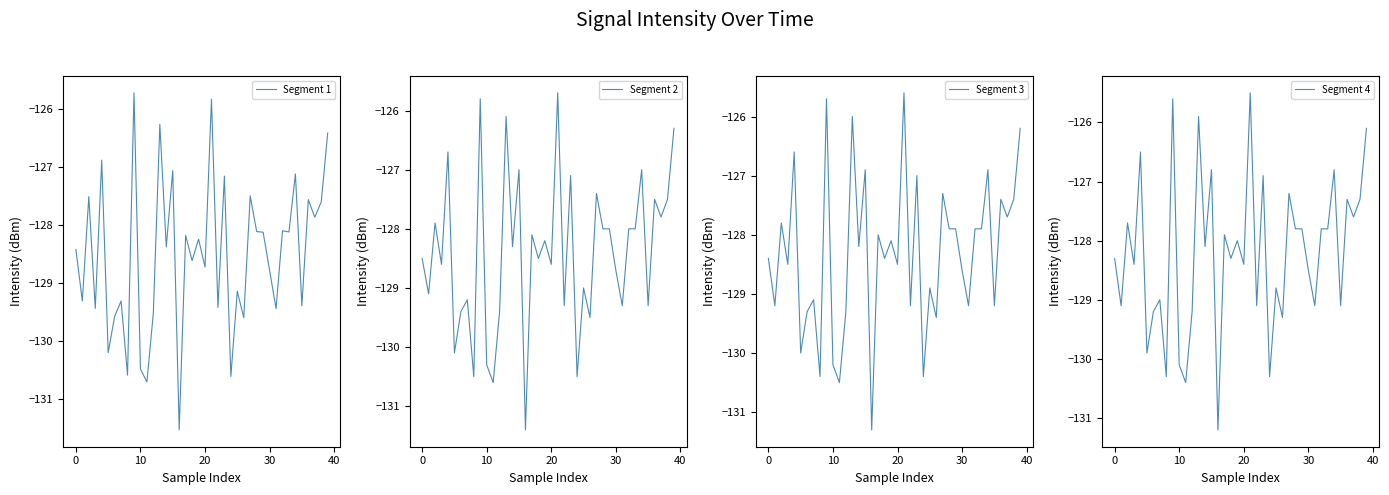

What is the lowest value of the Segment 2 series?

-131.4